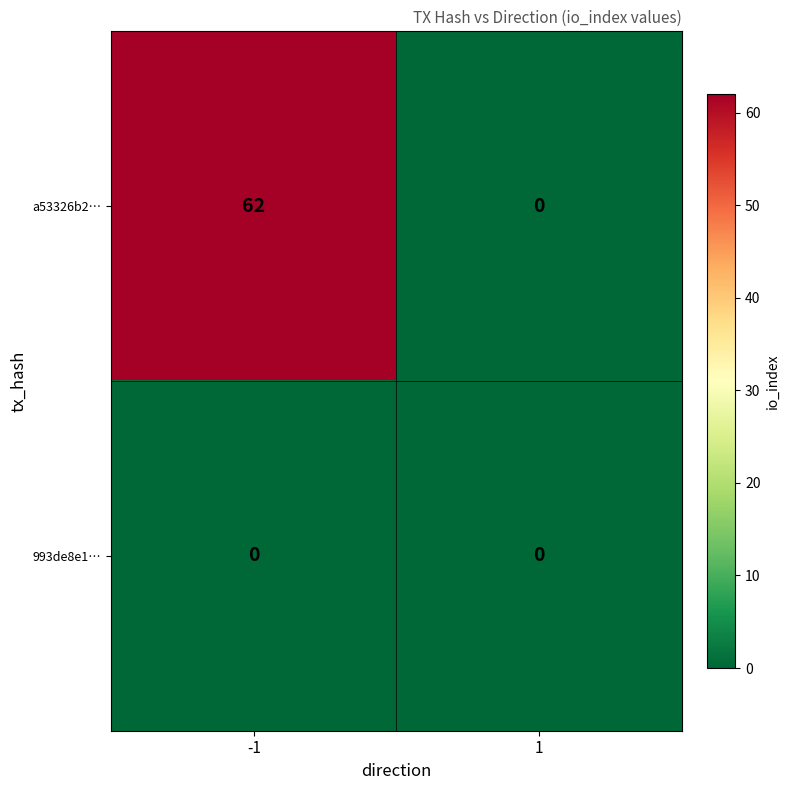

Which series has the widest spread of values?

a53326b2…